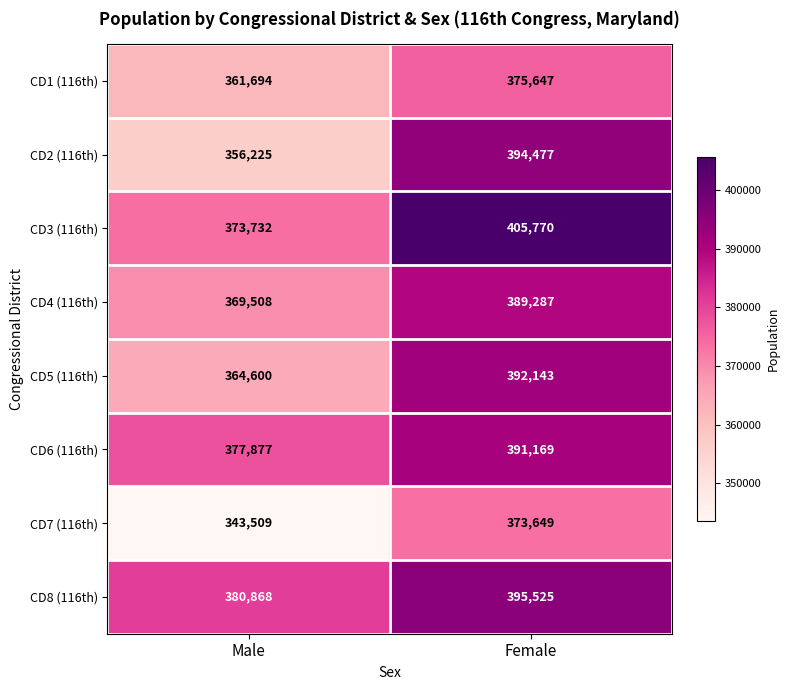

Rank the series at Male from lowest to highest value.

CD7 (116th), CD2 (116th), CD1 (116th), CD5 (116th), CD4 (116th), CD3 (116th), CD6 (116th), CD8 (116th)